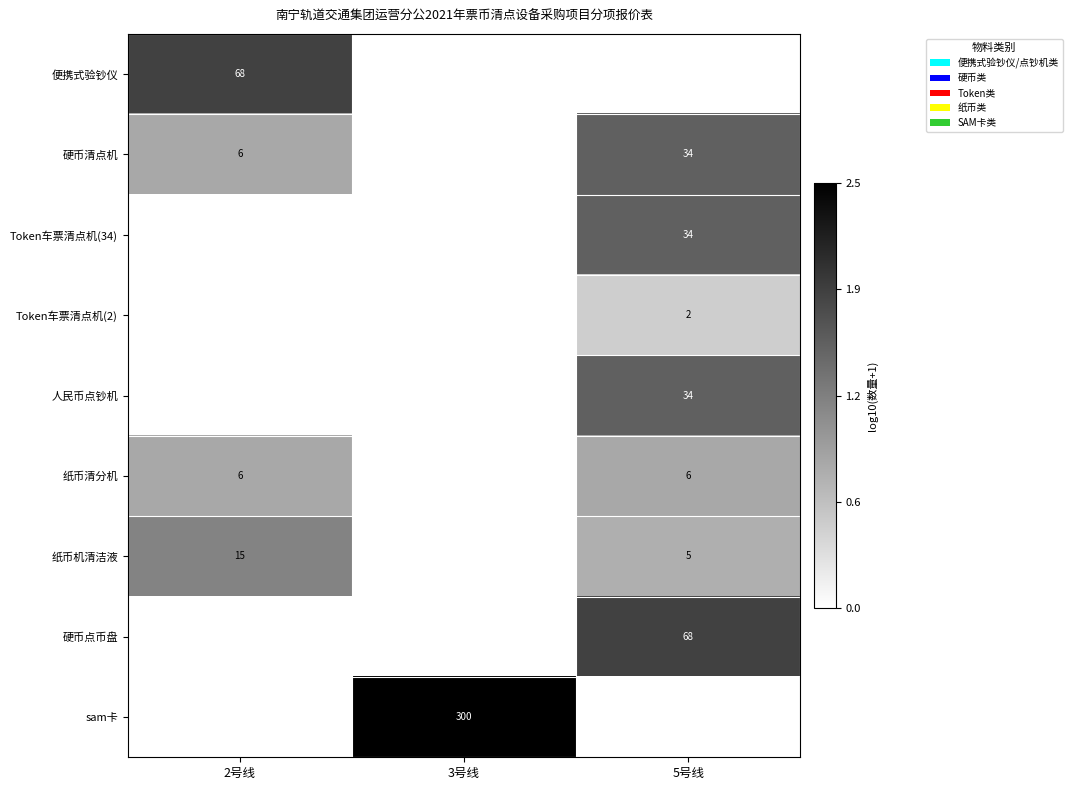

Is it true that 纸币机清洁液 equals 3 at 5号线?

False